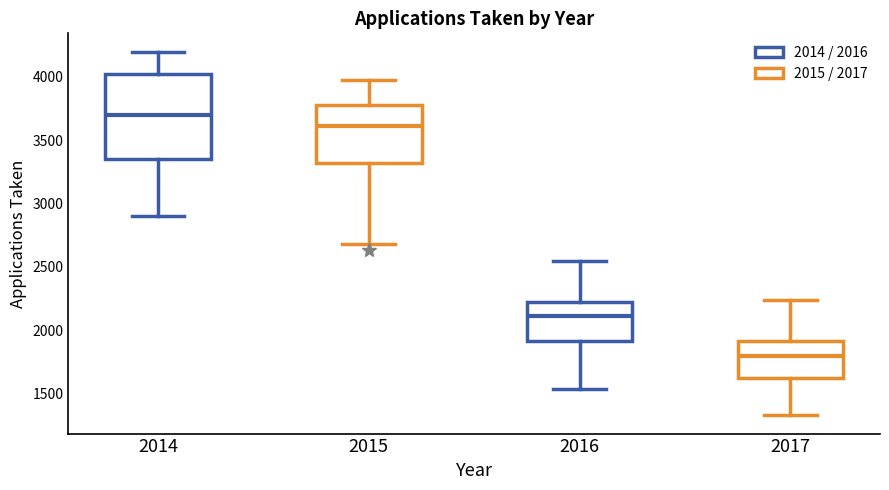

Reading left to right, transcribe this box plot: for each box, give where its median line is, the range the box spans, and where its two whiskers end, as read against the y-axis. The values are not printed on the chart, so give them approximately, as read against the axis.

2014: median 3700, box 3350 to 4000, whiskers 2900 to 4200
2015: median 3600, box 3300 to 3750, whiskers 2700 to 3950
2016: median 2100, box 1900 to 2200, whiskers 1550 to 2550
2017: median 1800, box 1600 to 1900, whiskers 1350 to 2250